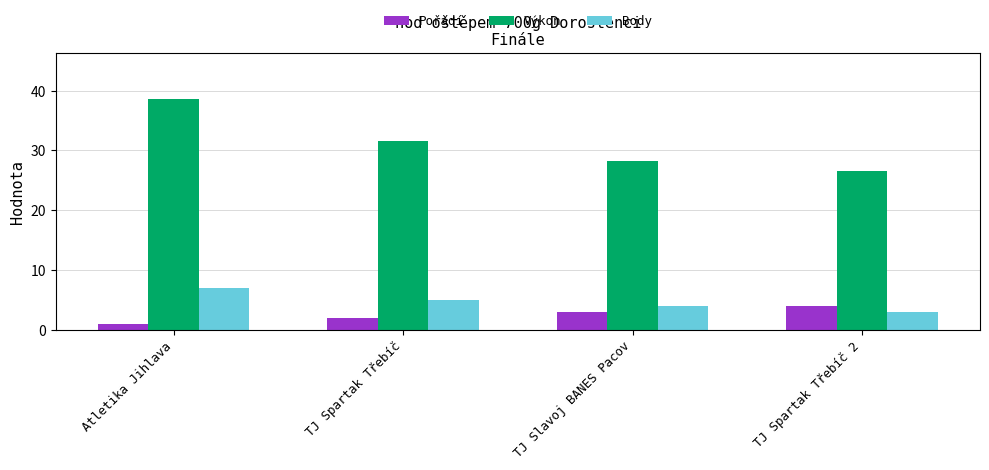

At how many categories does at least one series exceed 3?

4